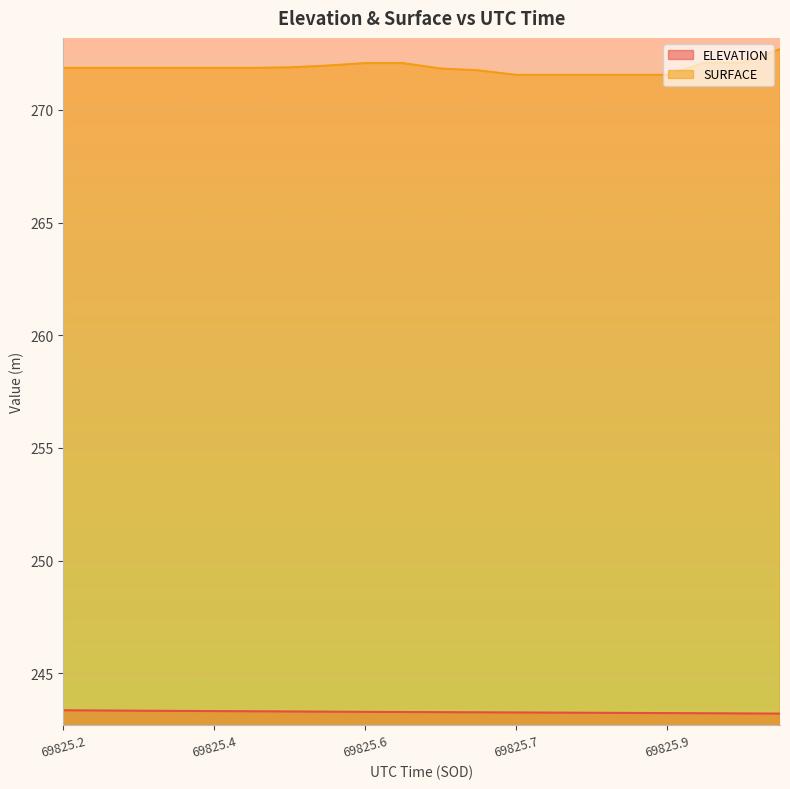

What is the lowest value of the SURFACE series?

271.6